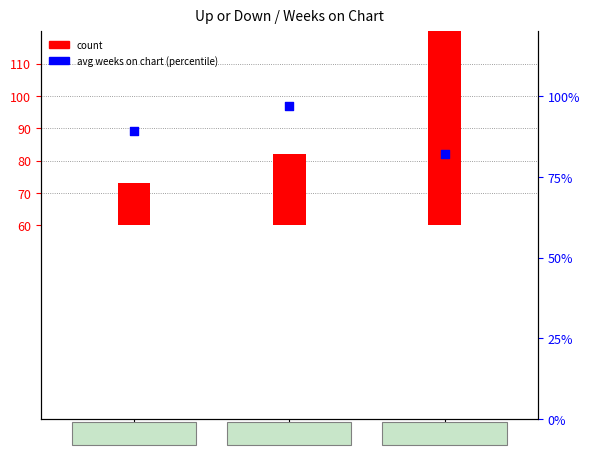

Between down and up, which is larger?

up